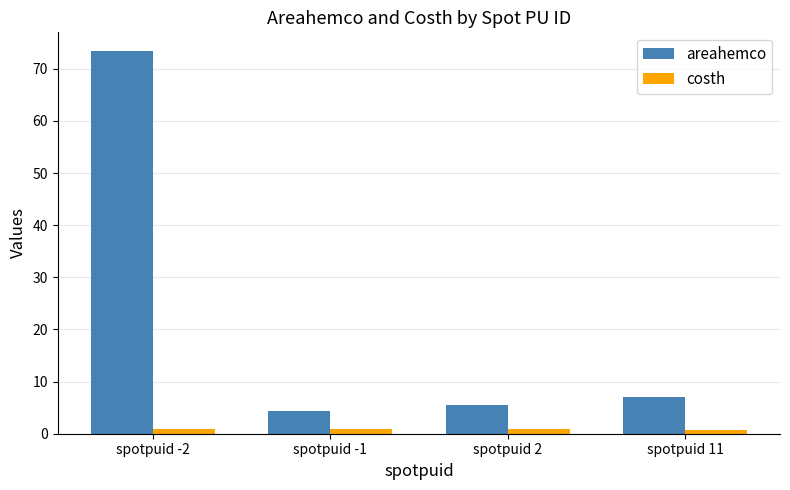

At which category is the sum across all series the highest?

spotpuid -2